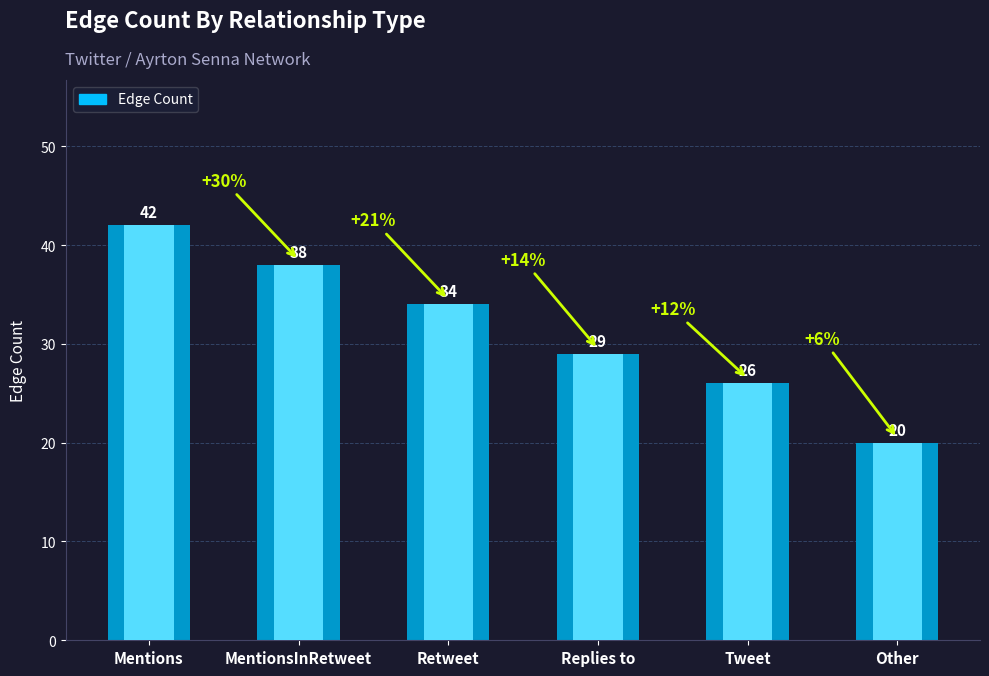

List the labels in order of value, smallest first.

Other, Tweet, Replies to, Retweet, MentionsInRetweet, Mentions